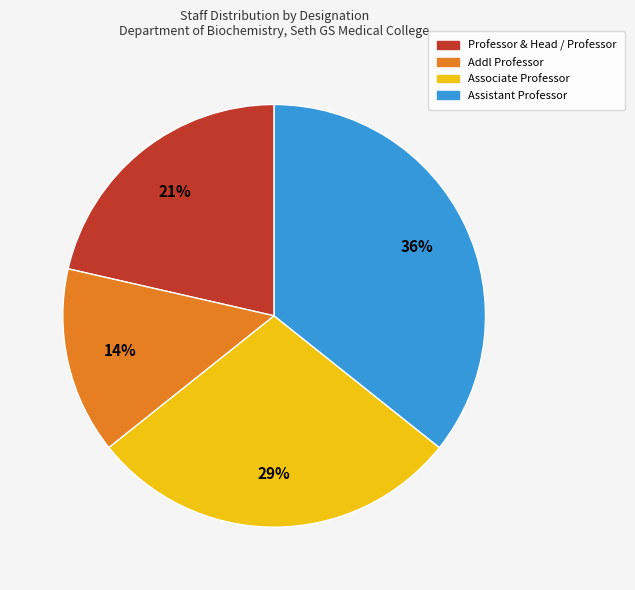

Does any single category account for the majority?

No